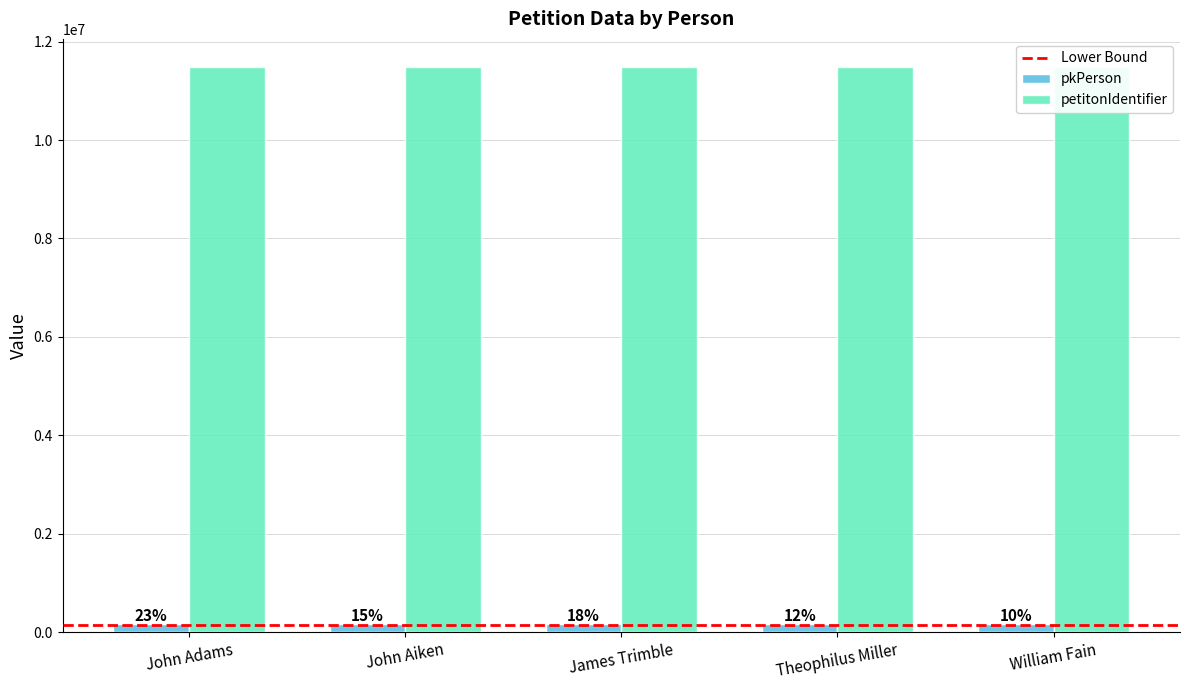

What is the label of the 2nd bar from the left?

John Aiken